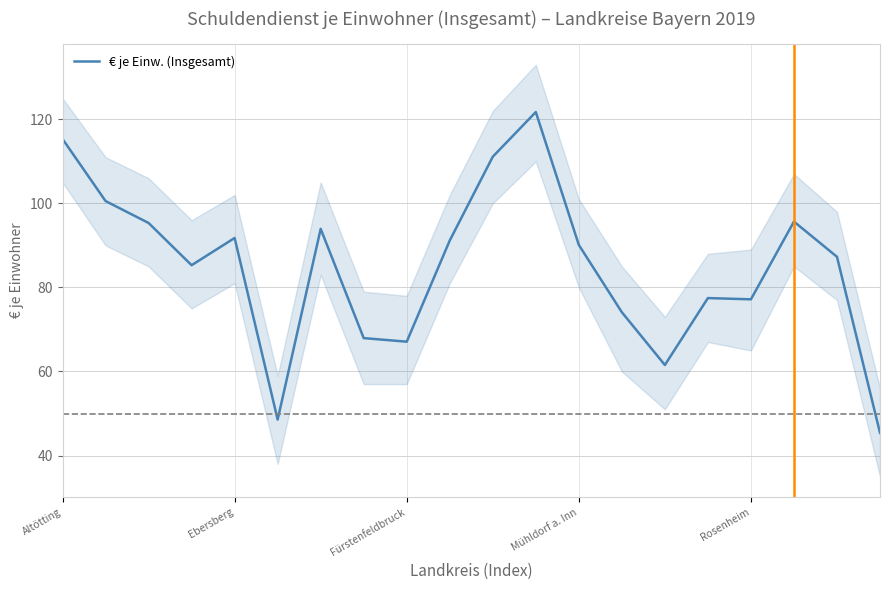

What is the label of the 15th point from the left?

14